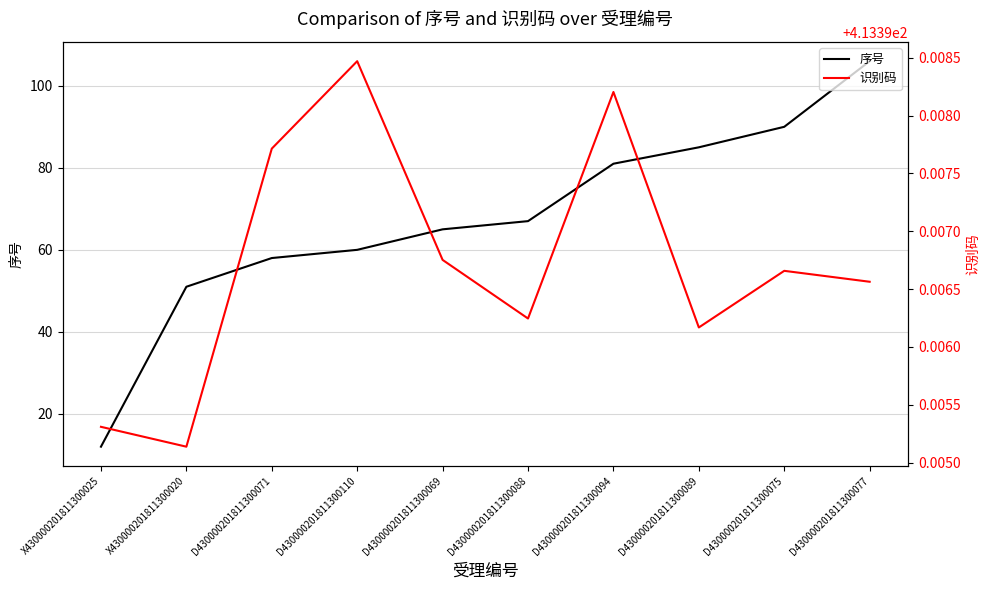

True or false: 序号 and 识别码 cross at least once.

False